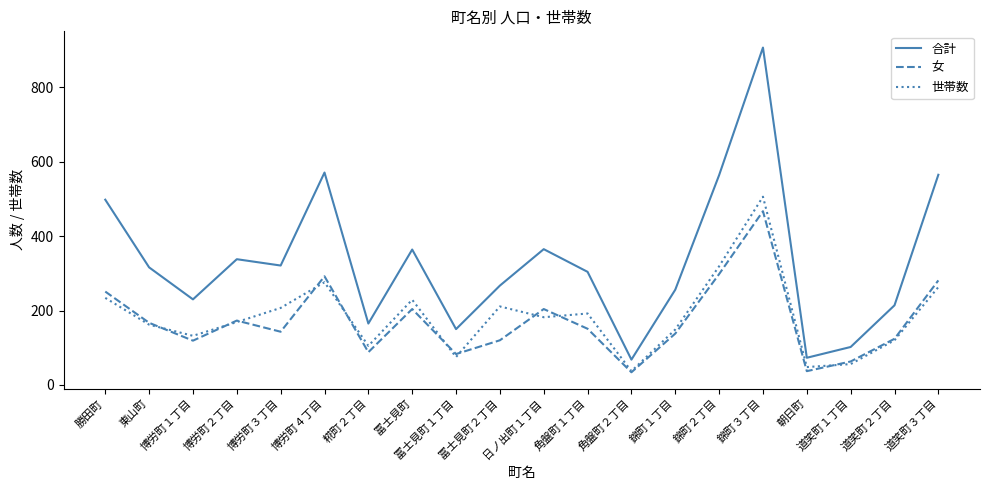

Is it true that 女 equals 39 at 錦町１丁目?

False